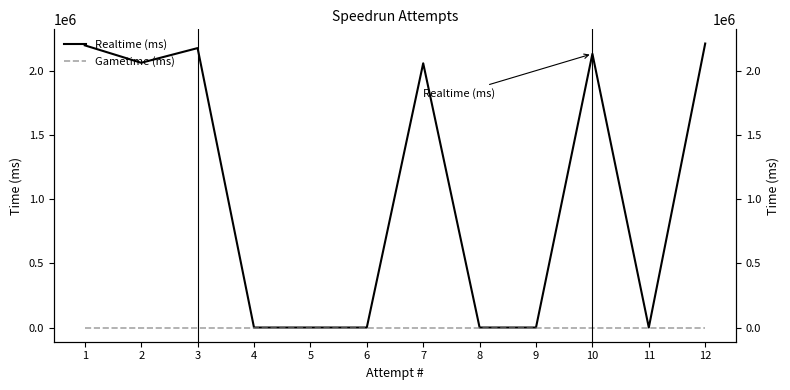

Reading right to left, list all the values displayed in this chart.

Realtime (ms): 2216178	0	2136201	0	0	2062063	0	0	0	2180579	2066011	2202017
Gametime (ms): 0	0	0	0	0	0	0	0	0	0	0	0